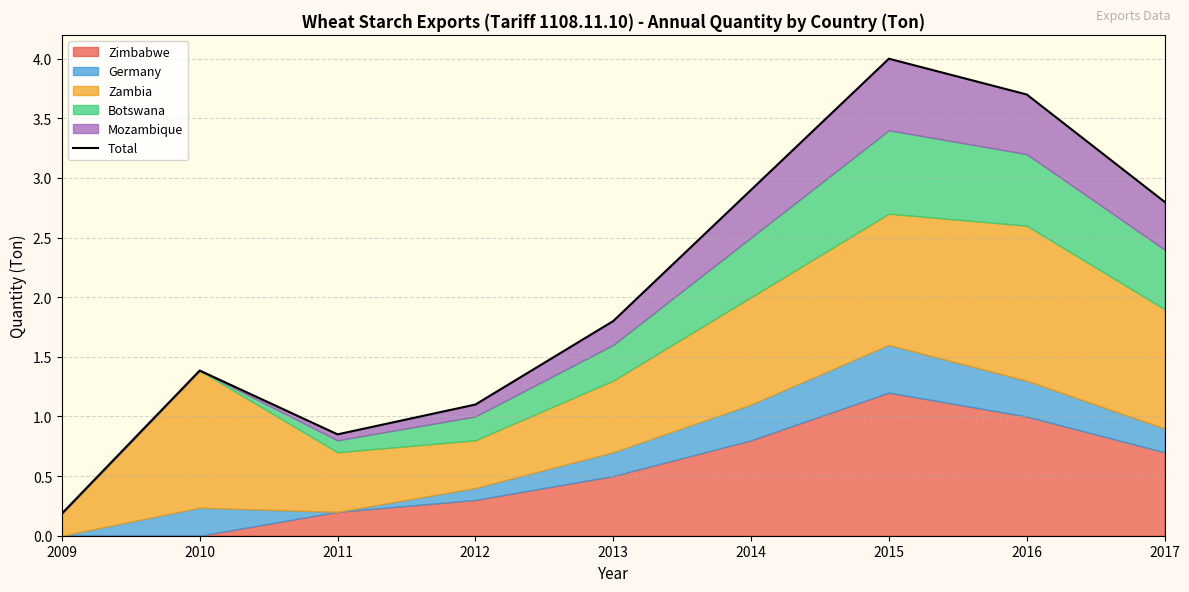

Rank the categories by value from highest to lowest.

2015, 2016, 2014, 2017, 2013, 2010, 2012, 2011, 2009